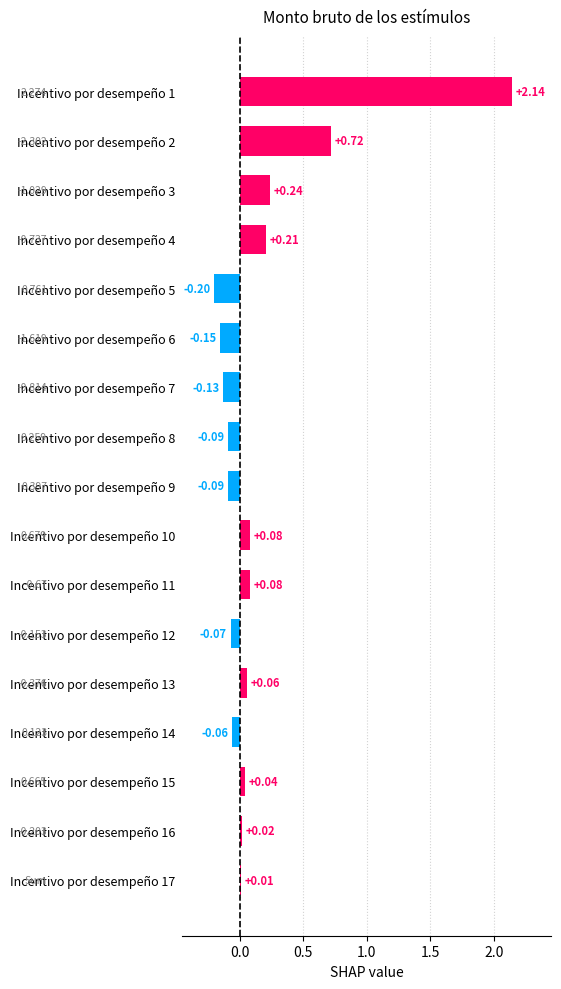

What is the difference between the maximum and minimum values?

2.3